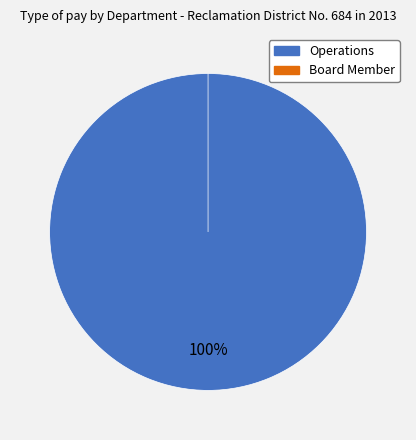

Which slice is the largest?

Operations